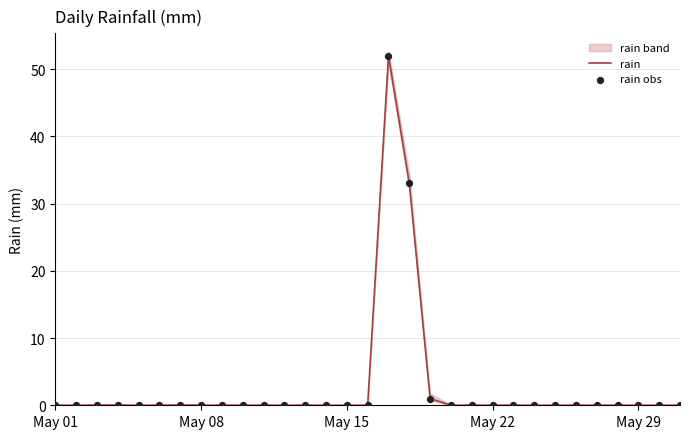

Which series contains the lowest Y value?

rain